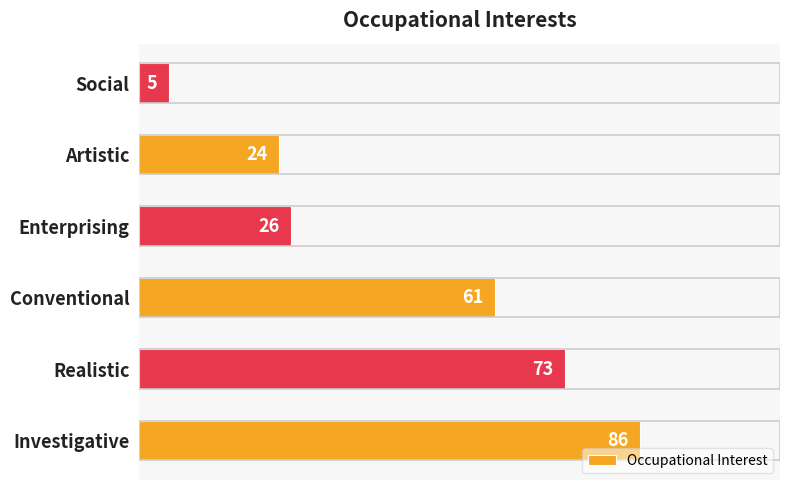

How many data points are less than 61?

3